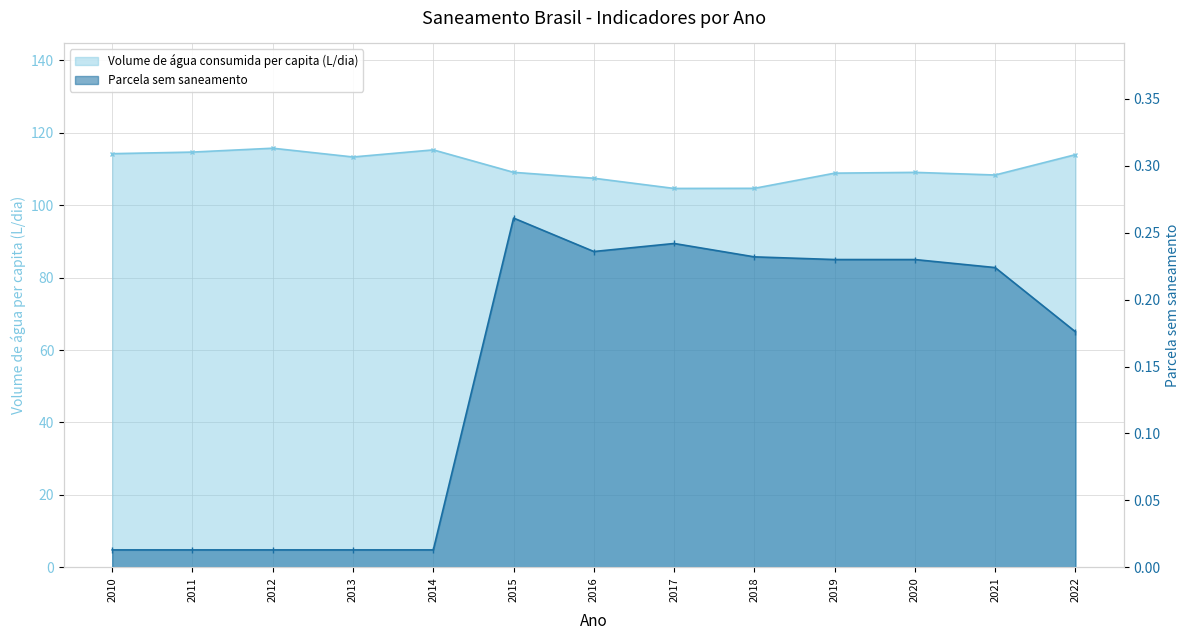

List the labels in order of Volume de água consumida per capita (L/dia) value, largest first.

2012, 2014, 2011, 2010, 2022, 2013, 2015, 2020, 2019, 2021, 2016, 2018, 2017